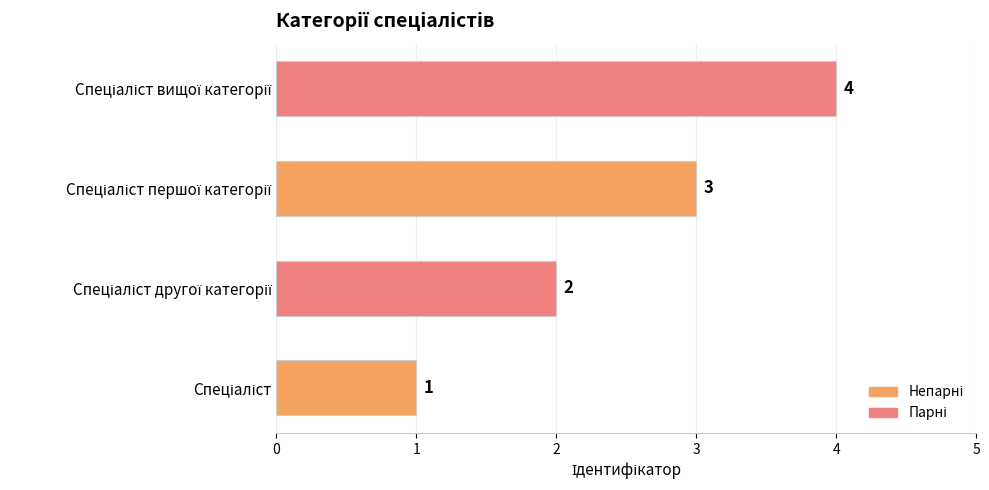

Are the bars grouped side by side (vs. stacked)?

No